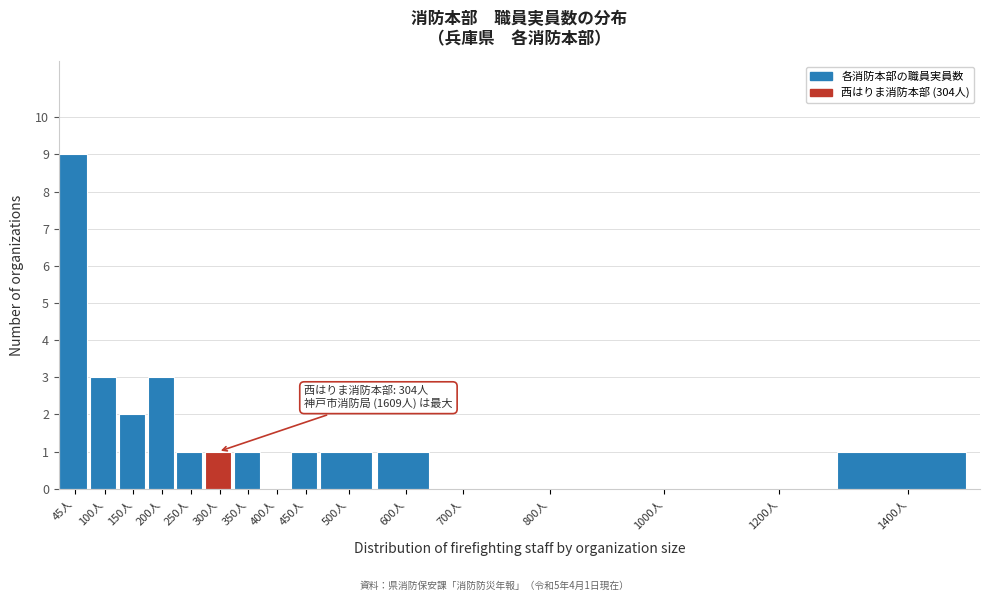

Reading left to right, extract all data points from this chart.

45人=9	100人=3	150人=2	200人=3	250人=1	300人=1	350人=1	400人=0	450人=1	500人=1	600人=1	700人=0	800人=0	1000人=0	1200人=0	1400人=1